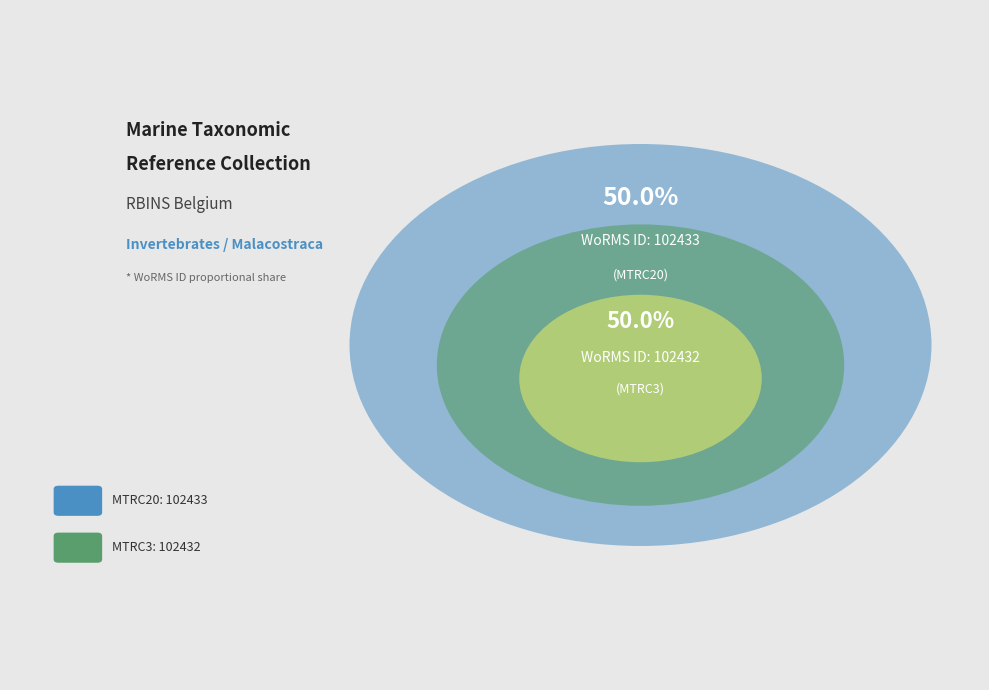

Which category accounts for the majority?

MTRC20